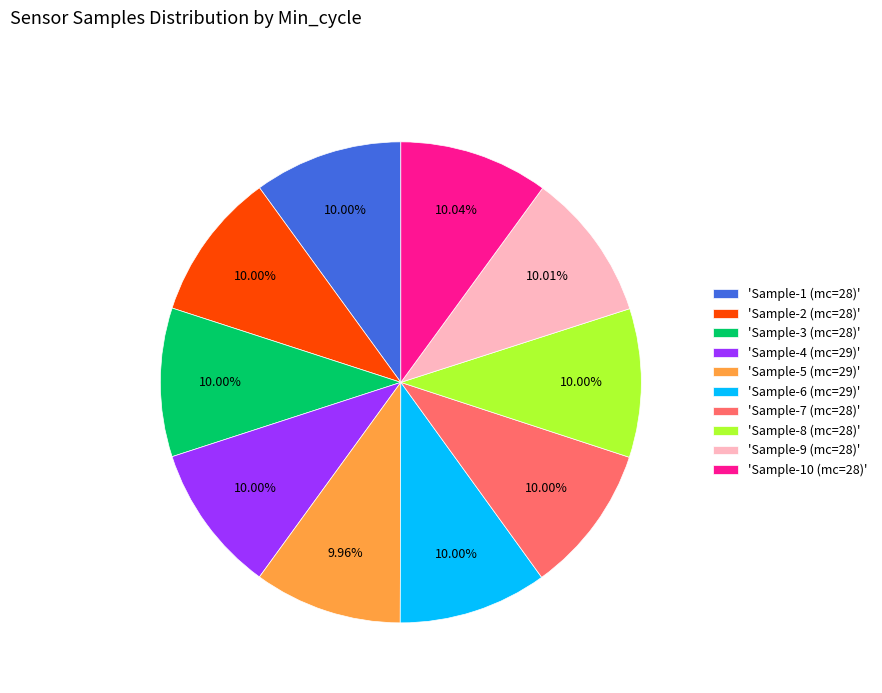

Do 'Sample-6 (mc=29)' and 'Sample-1 (mc=28)' together represent more than half of the pie?

No